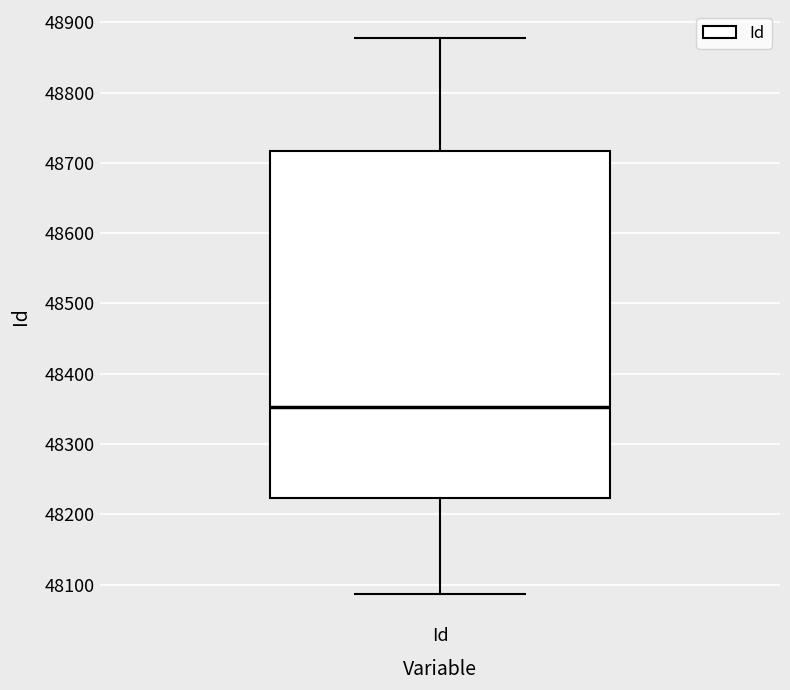

Transcribe this box plot: give where the median line is, the range the box spans, and where the two whiskers end, as read against the y-axis. The values are not printed on the chart, so give them approximately, as read against the axis.

median 48350, box 48220 to 48720, whiskers 48090 to 48880